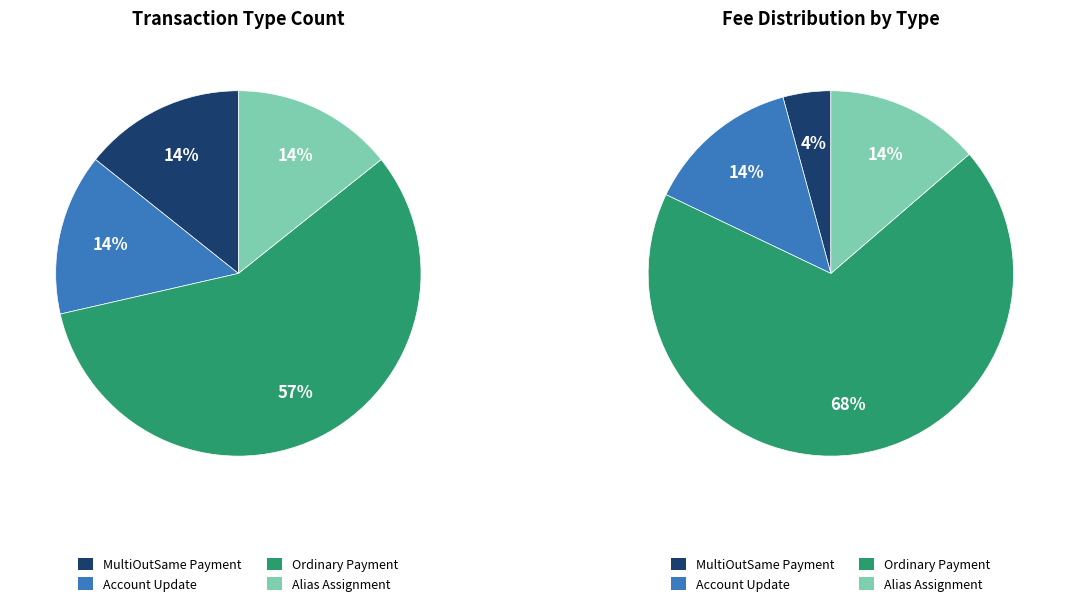

Rank the categories by value from lowest to highest.

MultiOutSame Payment, Account Update, Alias Assignment, Ordinary Payment